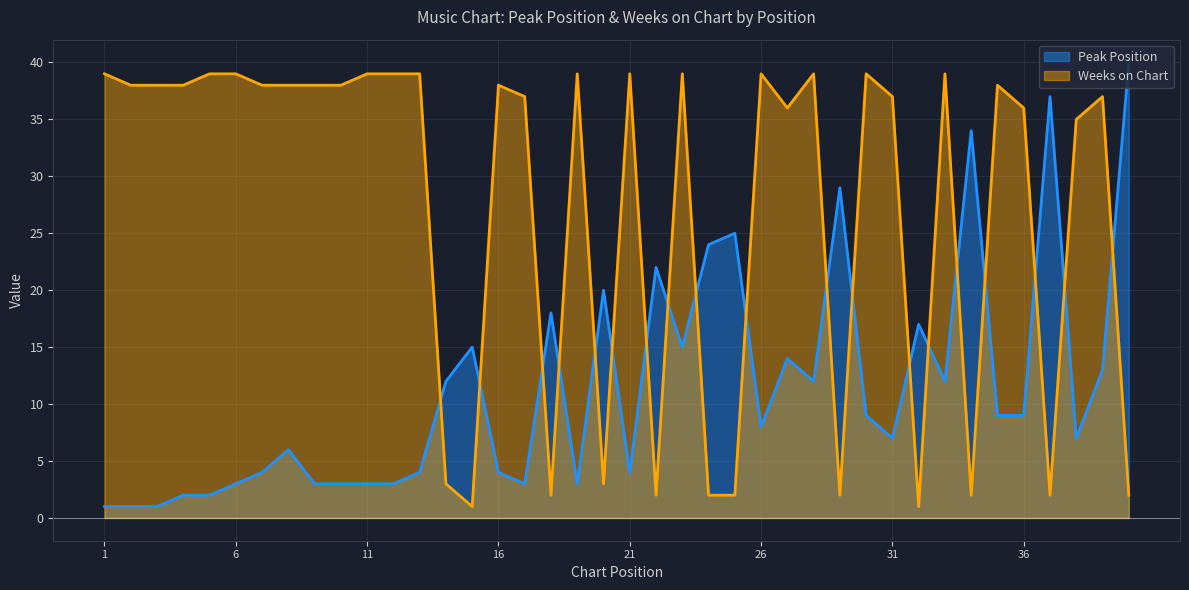

Between 5 and 29, which series saw the biggest shift?

Weeks on Chart